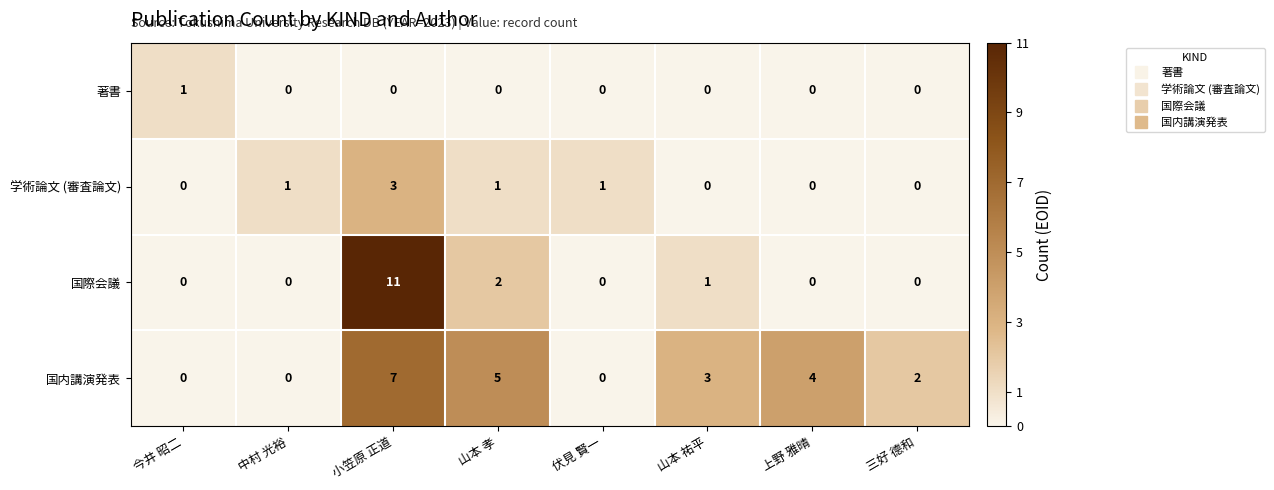

How many distinct data groups are displayed?

4